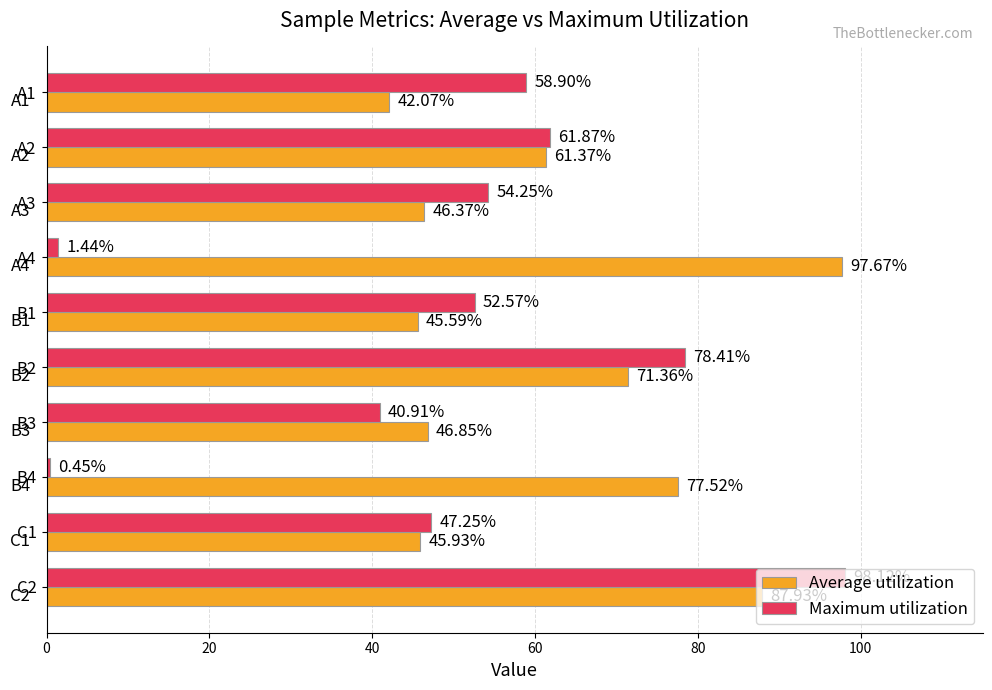

What is the difference between the highest and lowest values at B3?

5.9